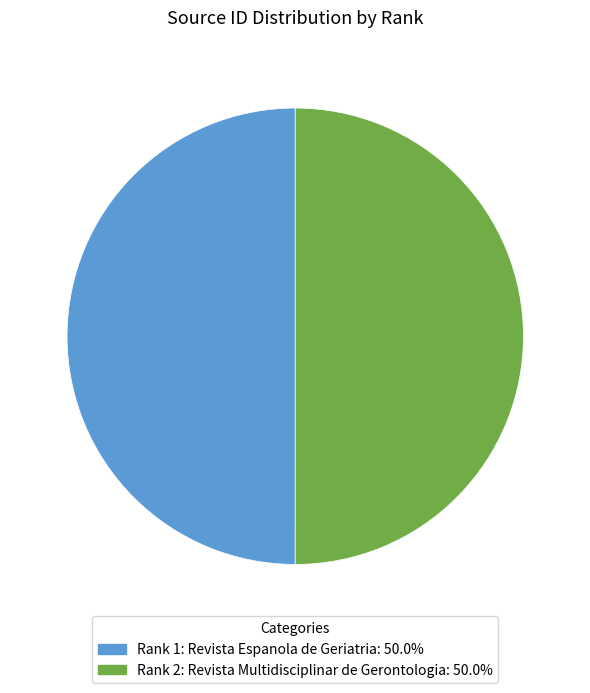

Approximately how many times larger is the value at Rank 2: Revista Multidisciplinar de Gerontologia: 50.0% compared to Rank 1: Revista Espanola de Geriatria: 50.0%?

1.0